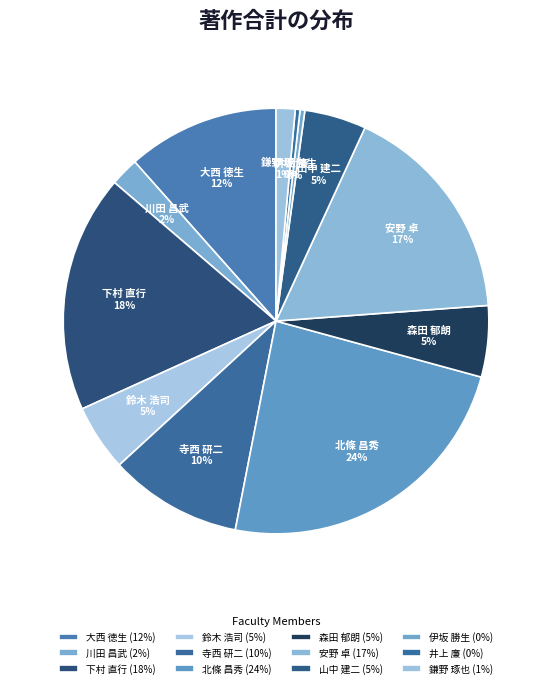

To the nearest percent, what is the average slice percentage?

8%